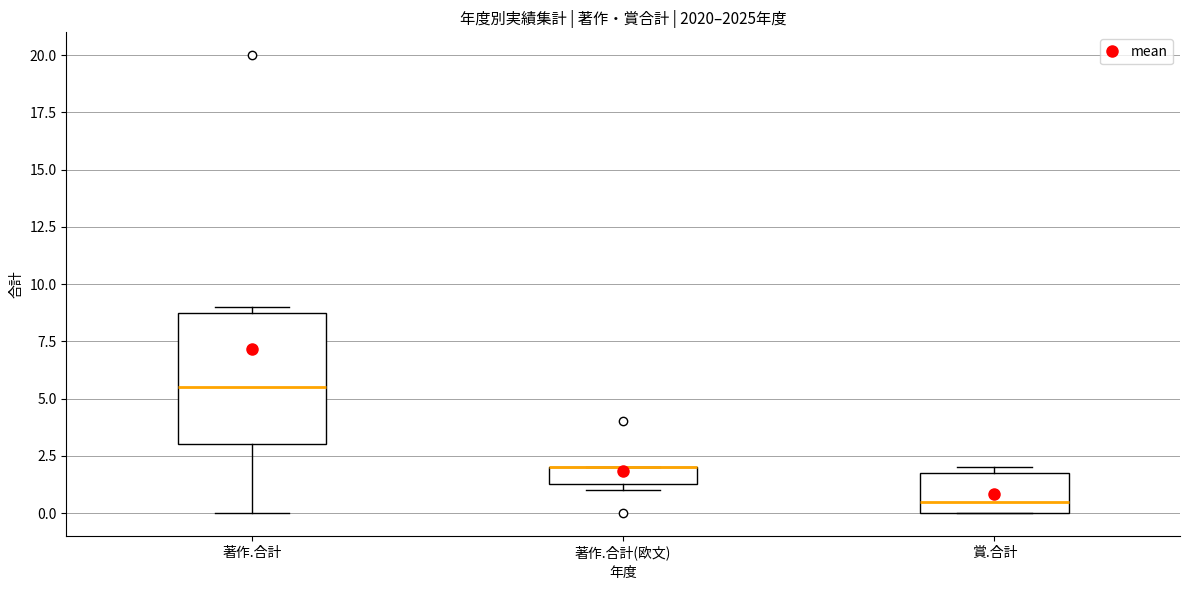

Reading left to right, transcribe this box plot: for each box, give where its median line is, the range the box spans, and where its two whiskers end, as read against the y-axis. The values are not printed on the chart, so give them approximately, as read against the axis.

著作.合計: median 5.5, box 3.0 to 9.0, whiskers 0.0 to 9.0 (just above the box's upper edge)
著作.合計(欧文): median 2.0 (drawn on the box's upper edge), box 1.5 to 2.0, whiskers 1.0 to 2.0
賞.合計: median 0.5, box 0.0 to 2.0, whiskers 0.0 to 2.0 (just above the box's upper edge)